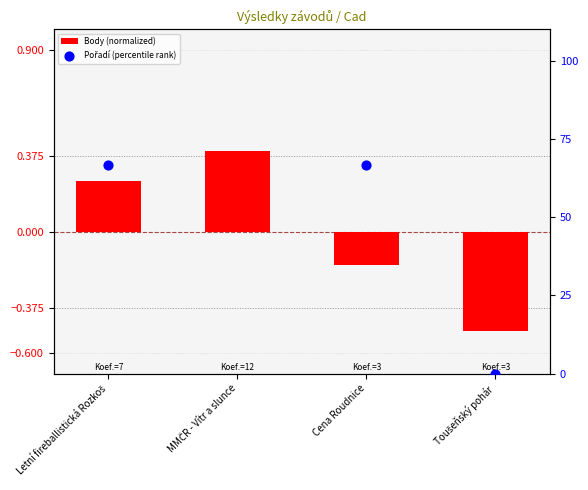

Which series has the largest total across all categories?

Pořadí (percentile rank)